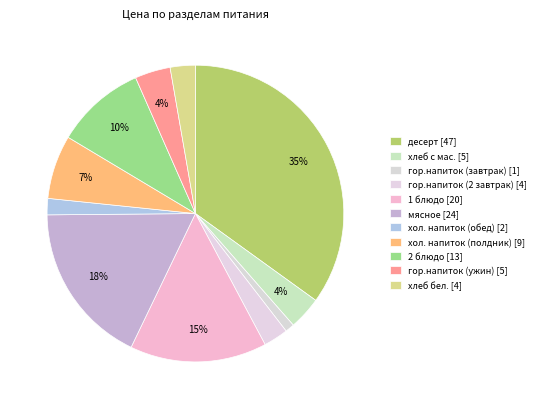

Does гор.напиток (завтрак) account for over 50% of the chart?

No